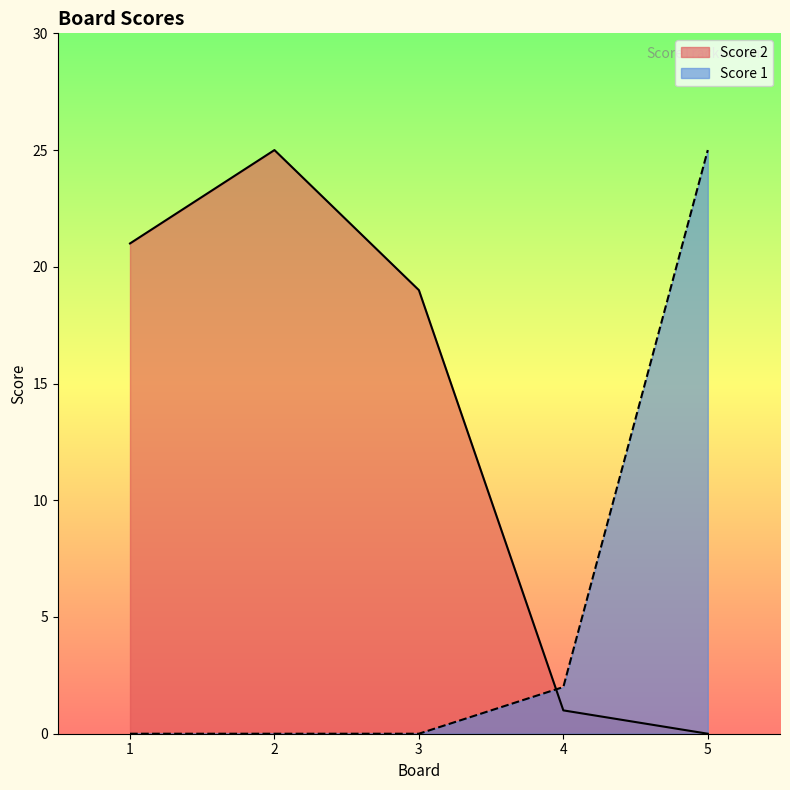

Rank the series at 3 from lowest to highest value.

Score 1, Score 2